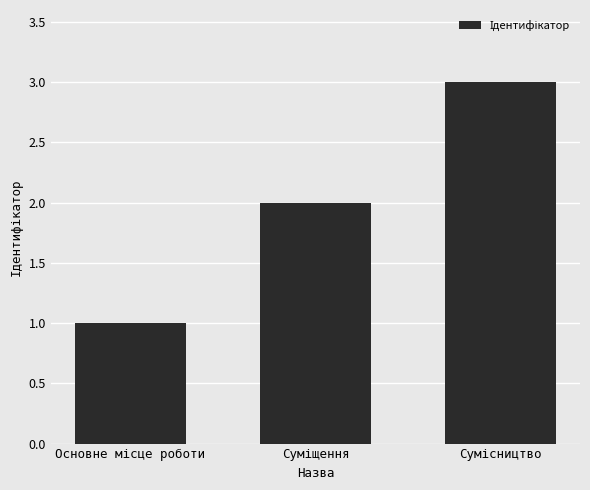

What is the sum of all values?

6